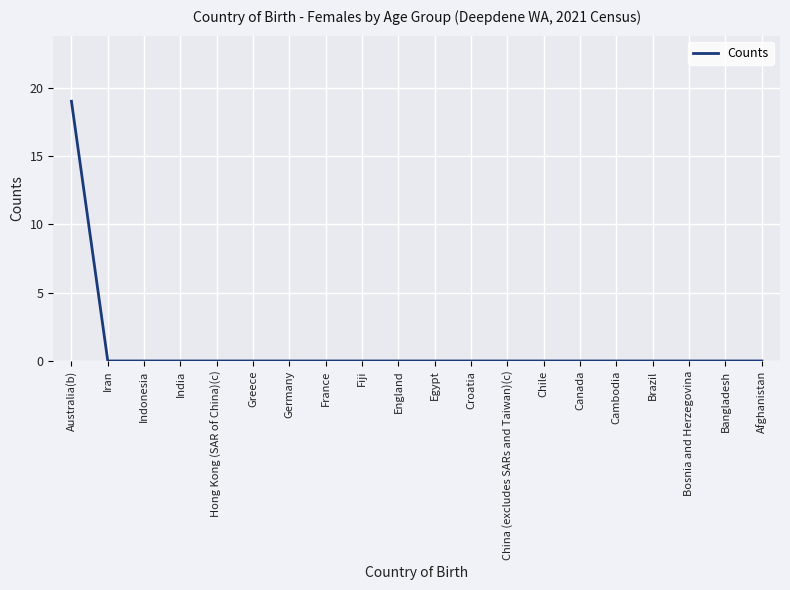

Reading left to right, what are all the values shown in this chart?

Australia(b)=19	Iran=0	Indonesia=0	India=0	Hong Kong (SAR of China)(c)=0	Greece=0	Germany=0	France=0	Fiji=0	England=0	Egypt=0	Croatia=0	China (excludes SARs and Taiwan)(c)=0	Chile=0	Canada=0	Cambodia=0	Brazil=0	Bosnia and Herzegovina=0	Bangladesh=0	Afghanistan=0